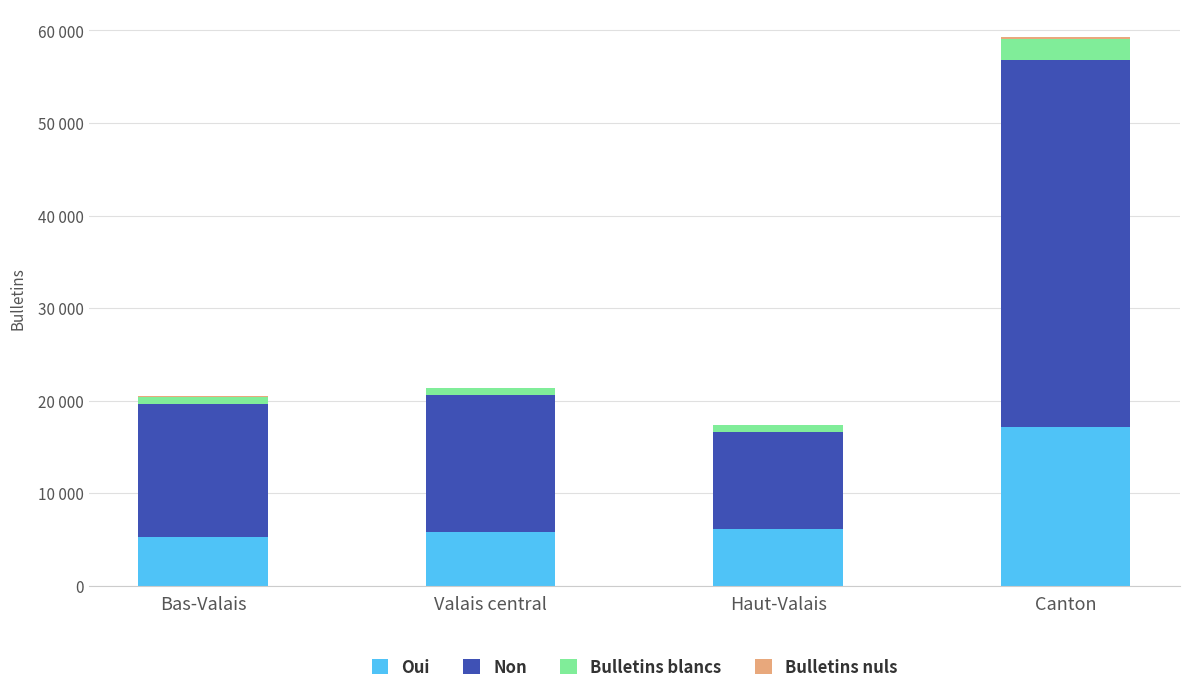

Are the bars horizontal?

No